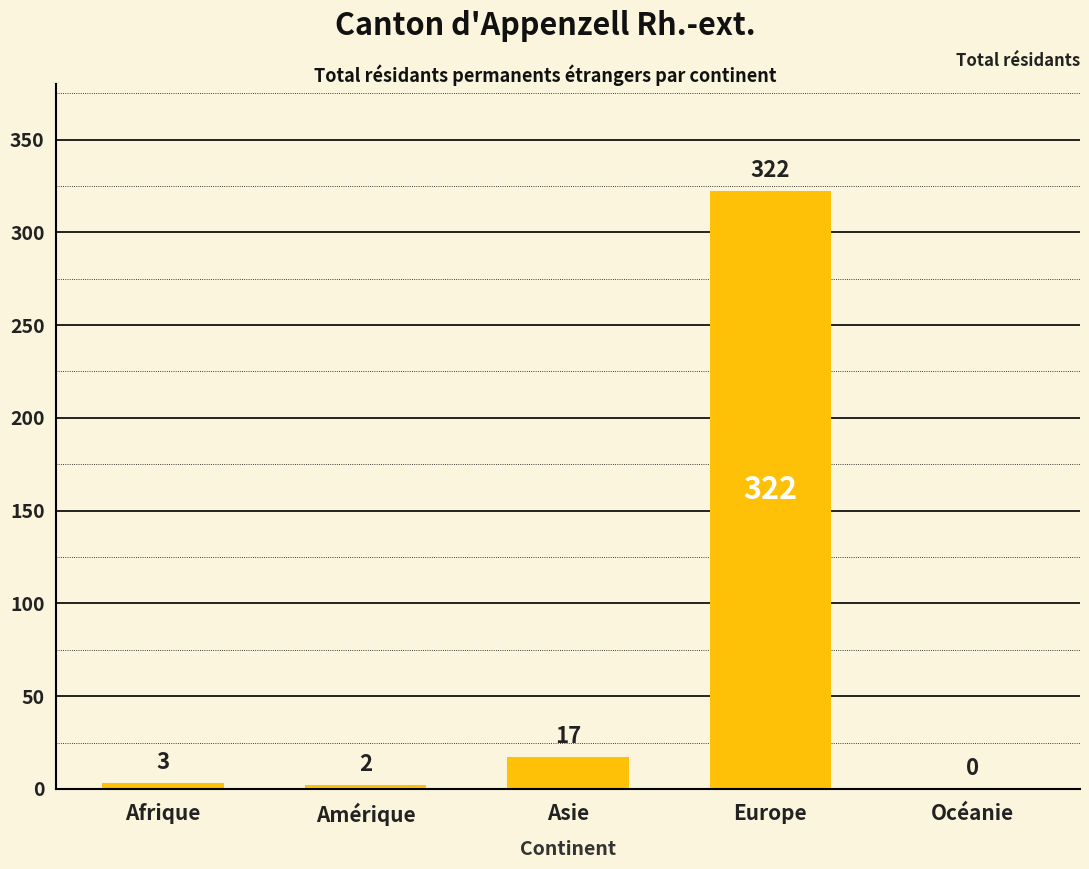

Does the chart contain stacked bars?

No